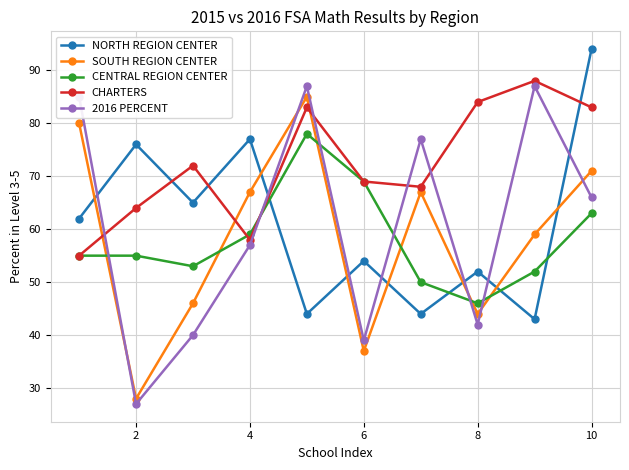

Which series has the largest total across all categories?

CHARTERS